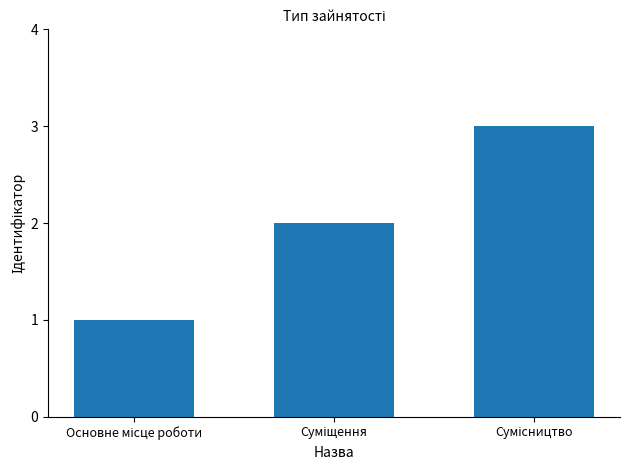

Does the chart contain stacked bars?

No